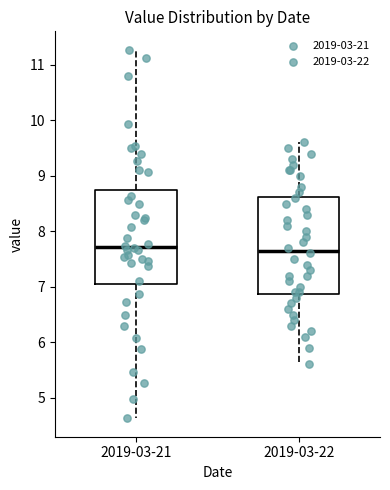

Where is the lower edge of the box for 2019-03-21 on the y-axis? The values are not printed on the chart, so give them approximately, as read against the axis.

7.0